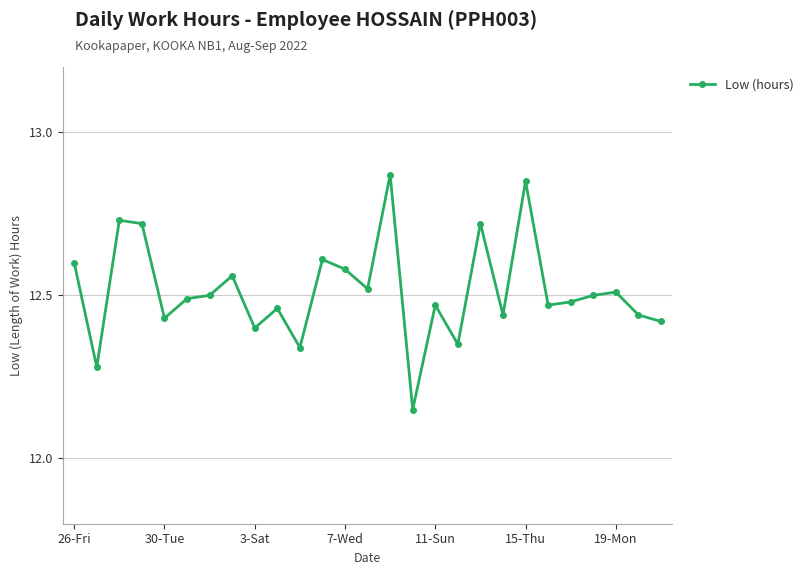

Count the values in the range 12 to 13.

27